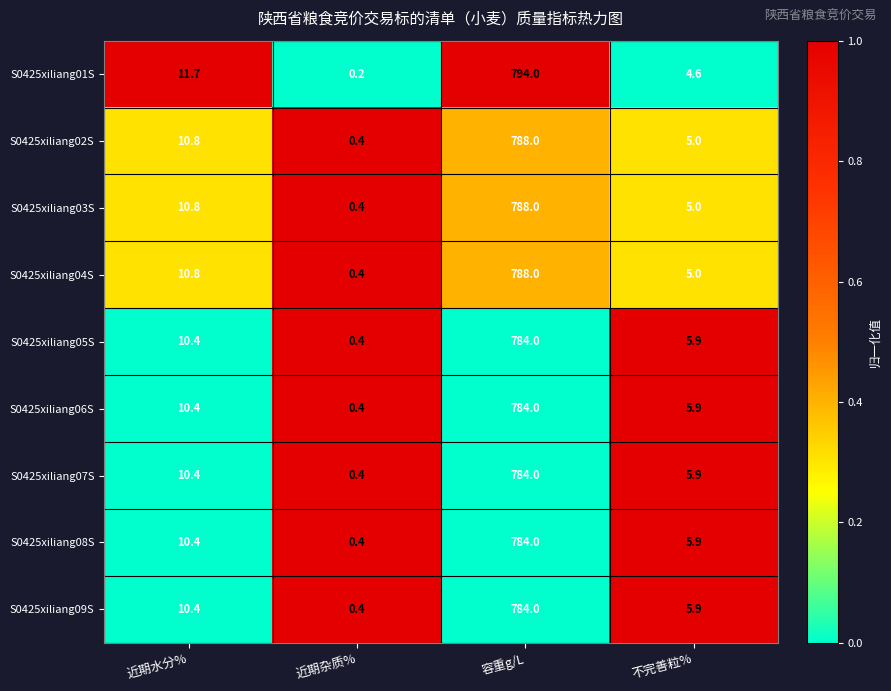

What is the sum of the S0425xiliang04S values at 近期水分% and 不完善粒%?

15.8